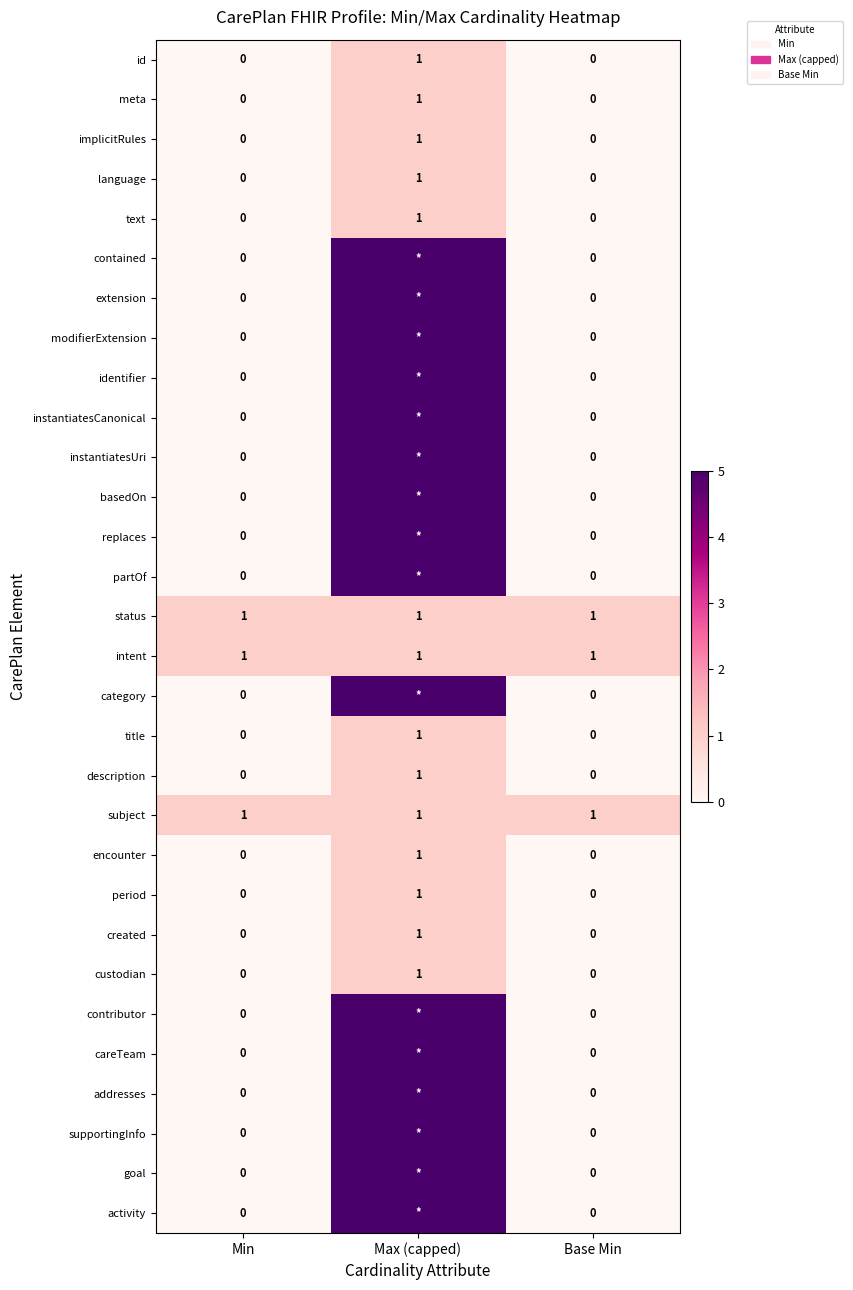

What is the difference between the language values at Min and Max (capped)?

1